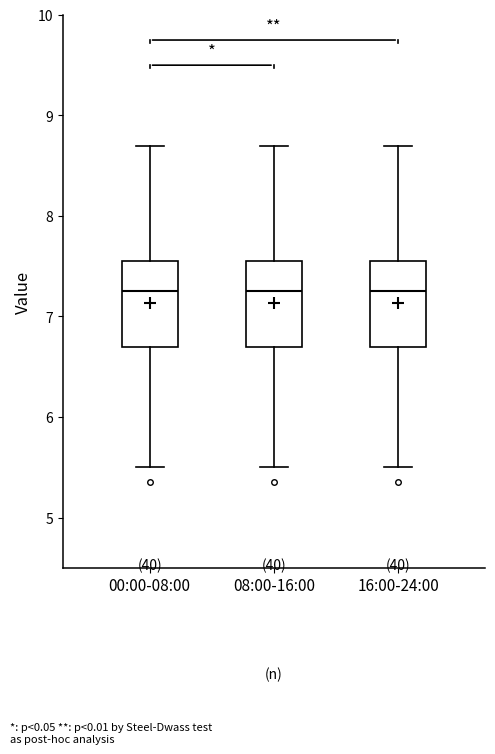

Reading left to right, read every box against the y-axis: the position of its median line, the range the box covers, and the ends of its whiskers. The values are not printed on the chart, so give them approximately, as read against the axis.

00:00-08:00: median 7.3, box 6.7 to 7.6, whiskers 5.5 to 8.7
08:00-16:00: median 7.3, box 6.7 to 7.6, whiskers 5.5 to 8.7
16:00-24:00: median 7.3, box 6.7 to 7.6, whiskers 5.5 to 8.7